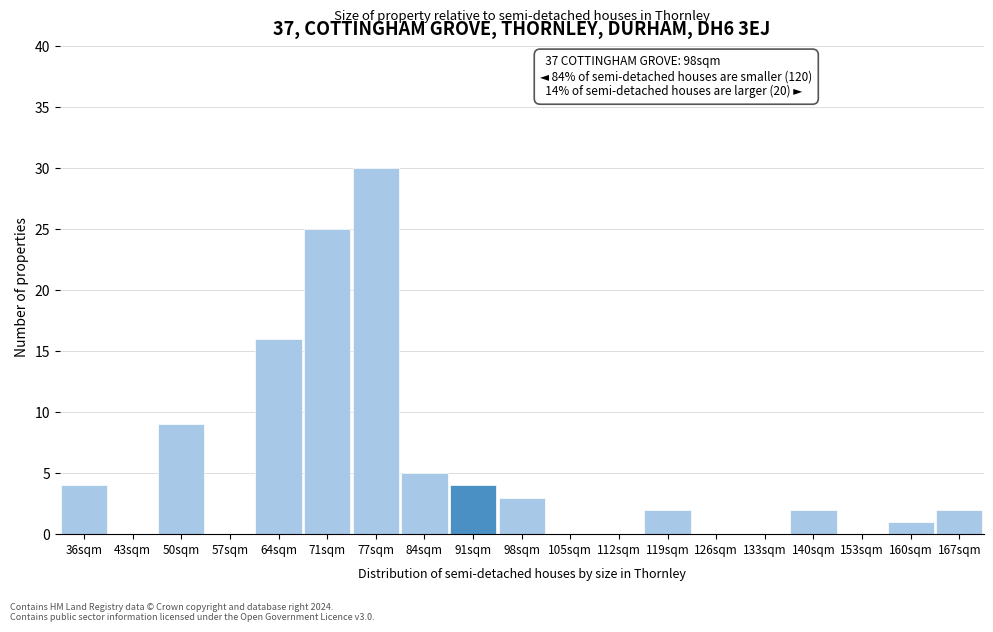

Reading right to left, list all the values displayed in this chart.

167sqm=2	160sqm=1	153sqm=0	140sqm=2	133sqm=0	126sqm=0	119sqm=2	112sqm=0	105sqm=0	98sqm=3	91sqm=4	84sqm=5	77sqm=30	71sqm=25	64sqm=16	57sqm=0	50sqm=9	43sqm=0	36sqm=4